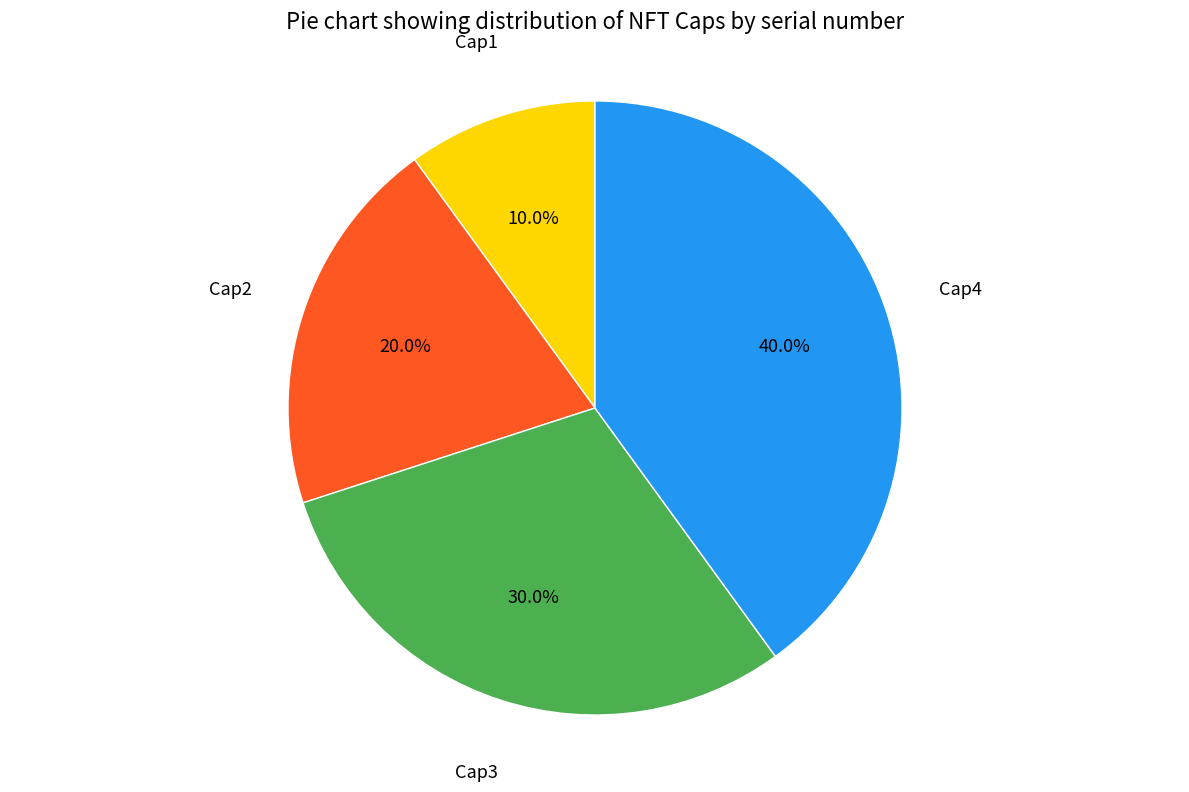

Which has a higher value, Cap3 or Cap2?

Cap3